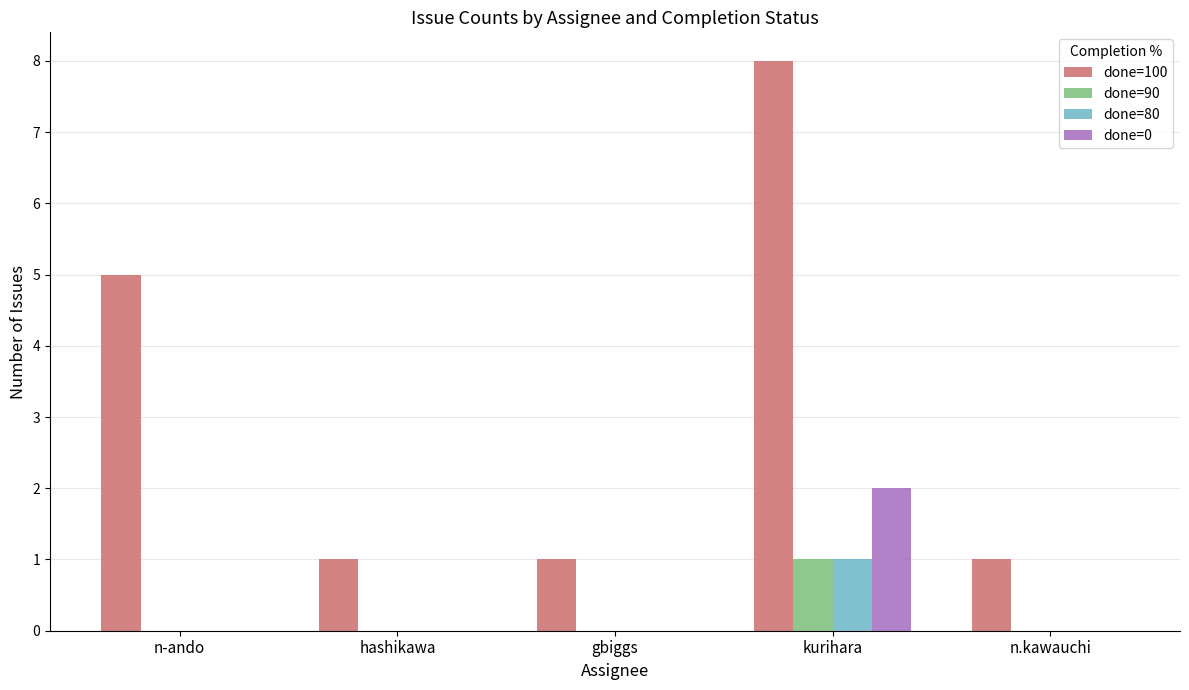

Which series has the widest spread of values?

done=100